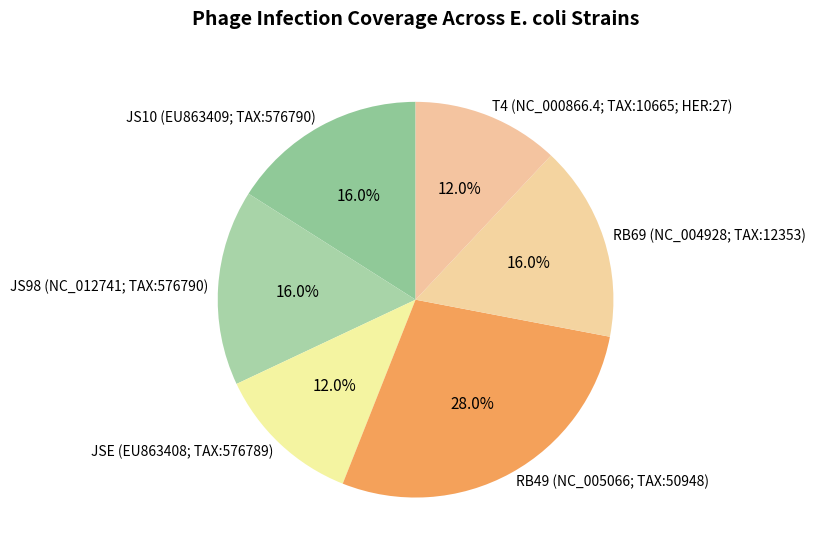

To the nearest percent, what is the combined percentage of RB49 (NC_005066; TAX:50948) and RB69 (NC_004928; TAX:12353)?

44%